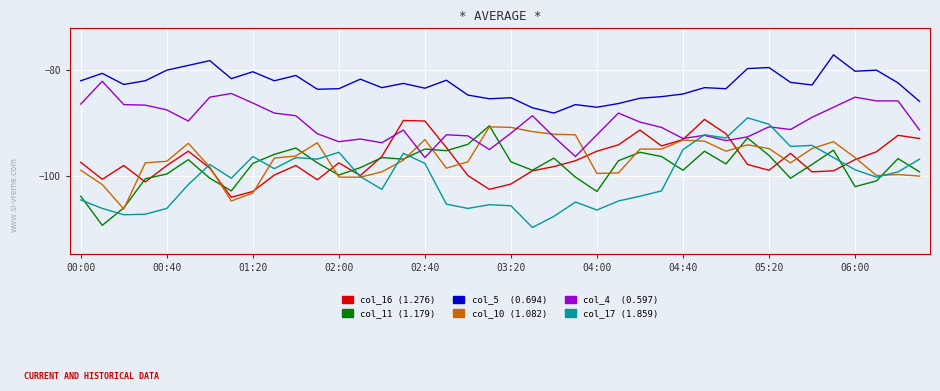

What is the minimum value shown in the chart?

-109.7